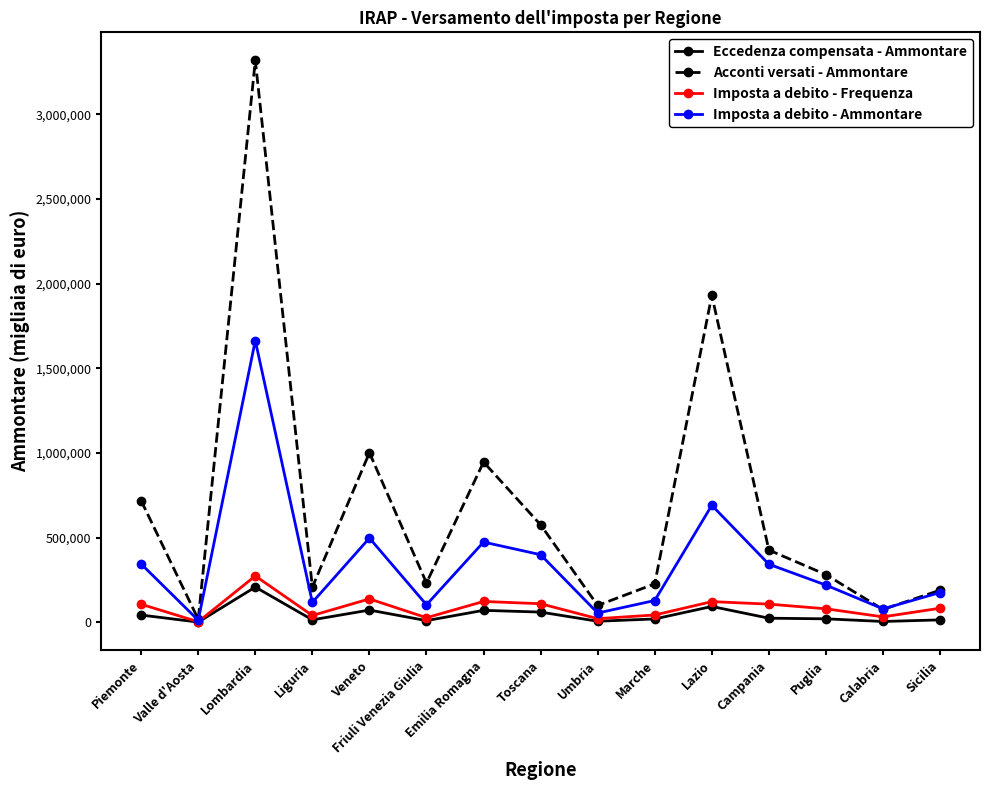

Is the value of Acconti versati - Ammontare at Marche greater than the value of Eccedenza compensata - Ammontare at Piemonte?

Yes